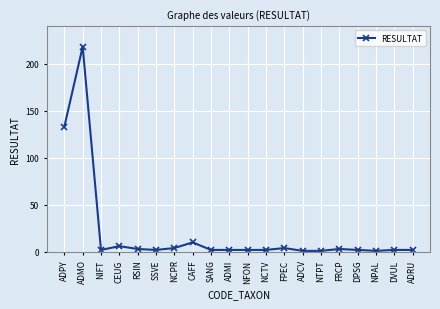

Where is the data nearest to the value 109?

ADPY